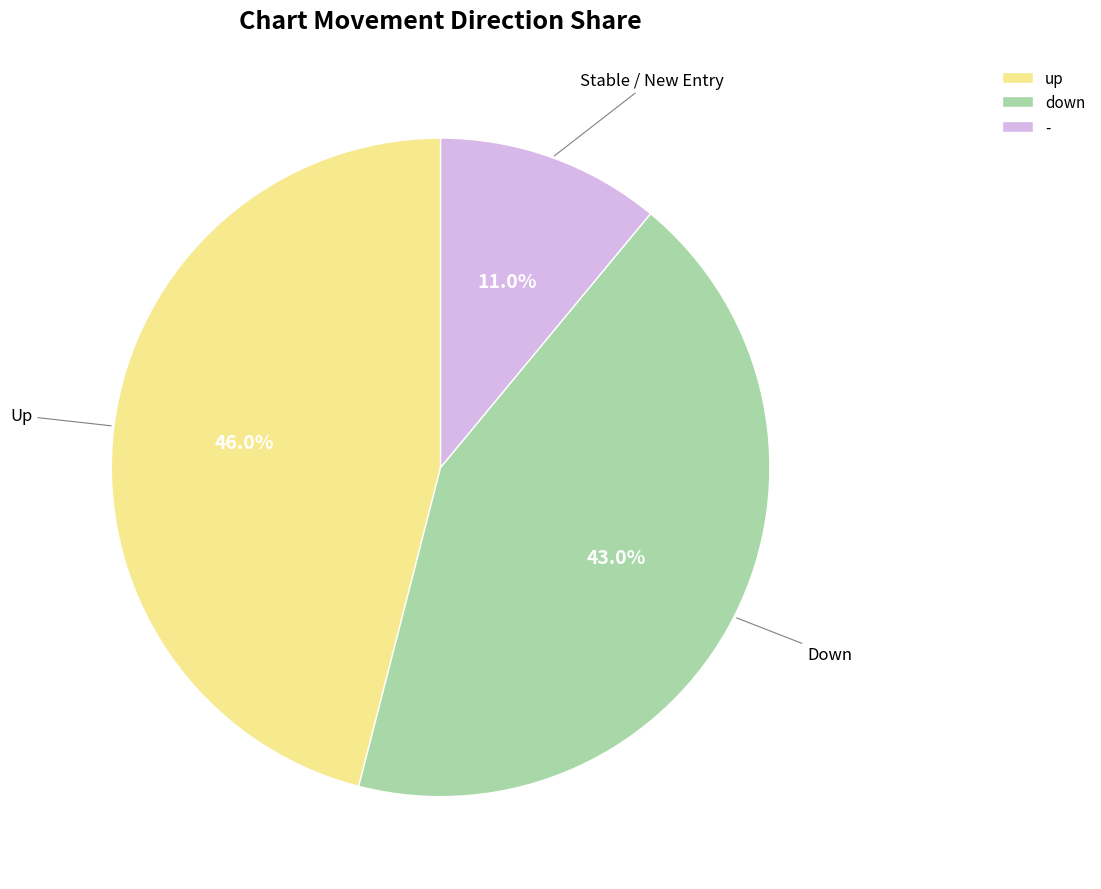

Rank the categories by value from lowest to highest.

-, down, up